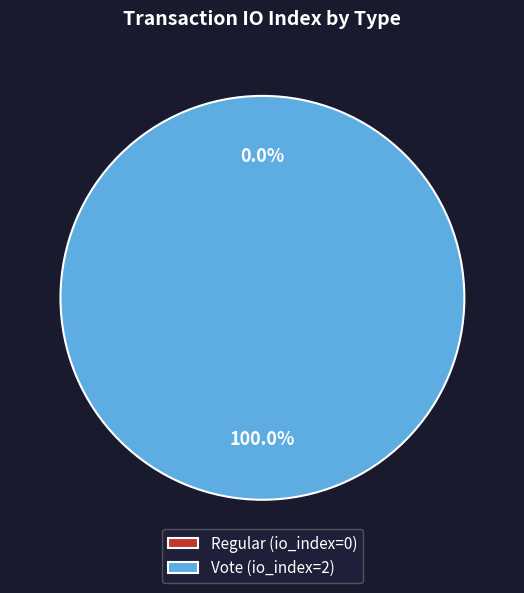

To the nearest percent, what is the average slice percentage?

50%